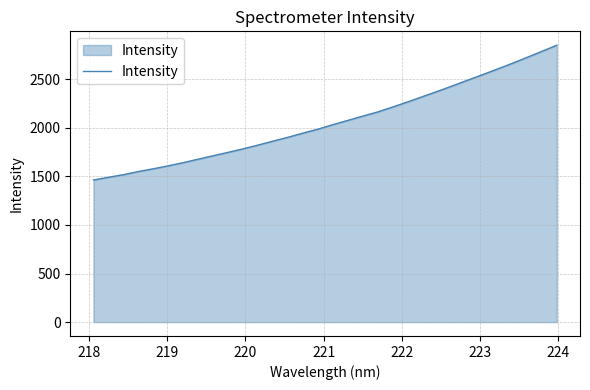

What is the difference between the maximum and minimum values?

1387.1